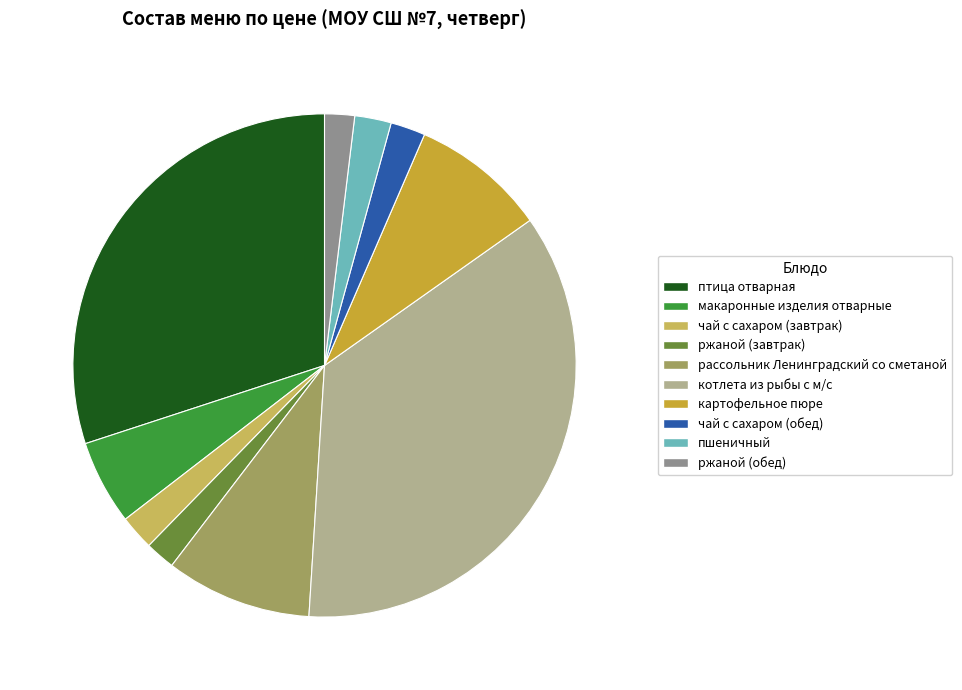

Which slice is the largest?

котлета из рыбы с м/с